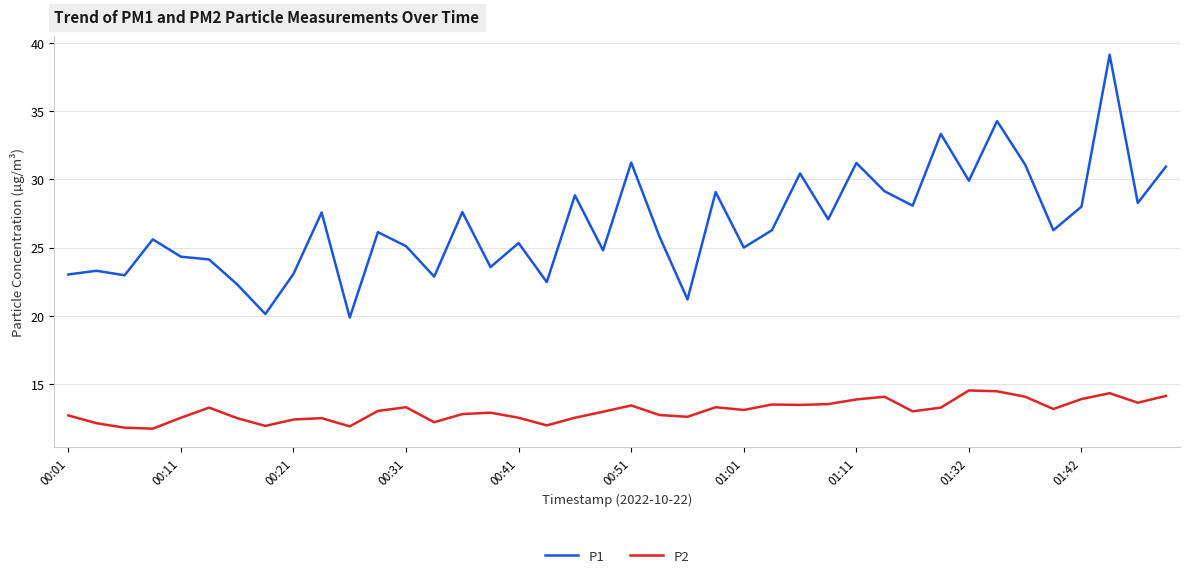

Which series has the largest total across all categories?

P1